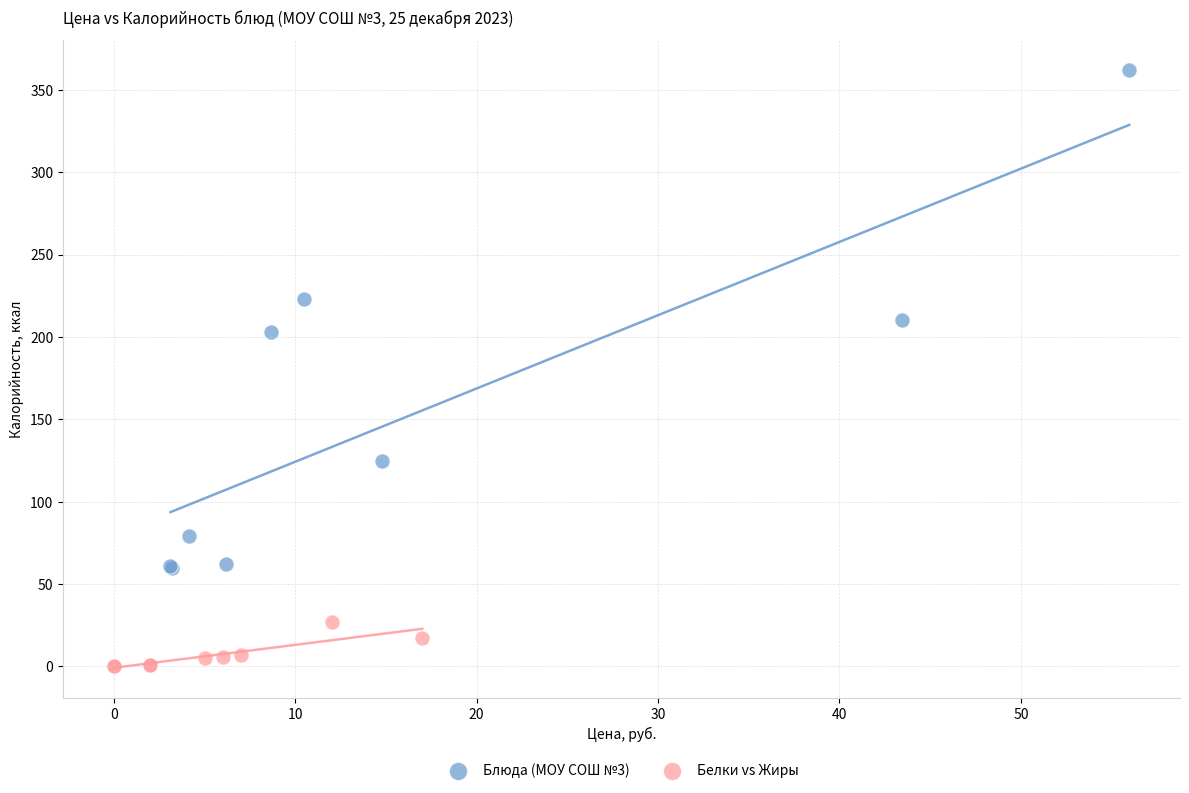

Which series contains the highest Y value?

Блюда (МОУ СОШ №3)